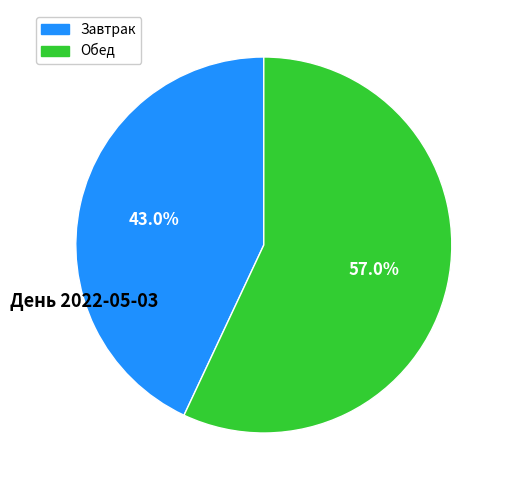

Is there any slice that represents more than half of the pie?

Yes